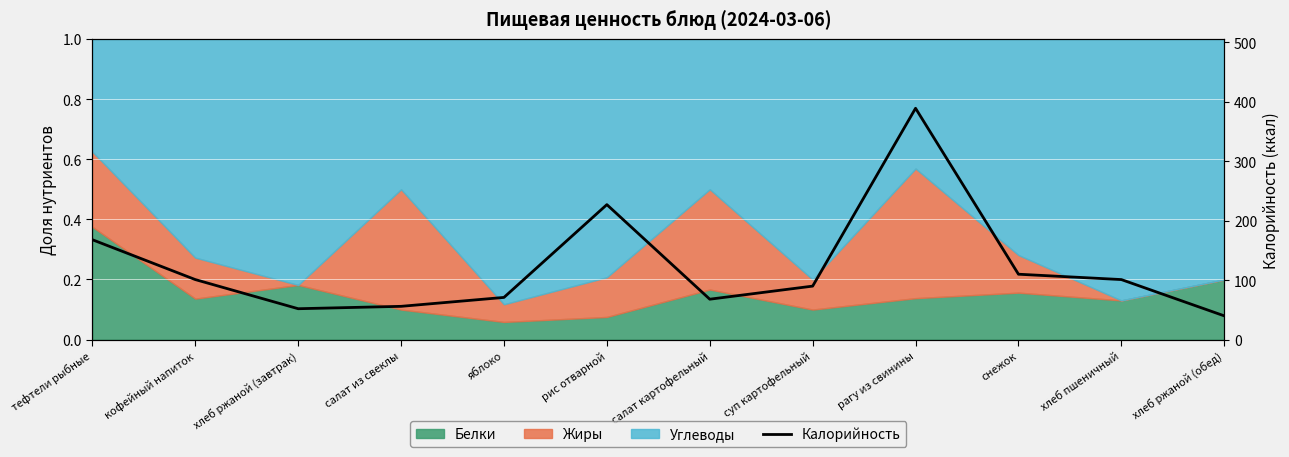

Is it true that the value at салат картофельный is 68?

True